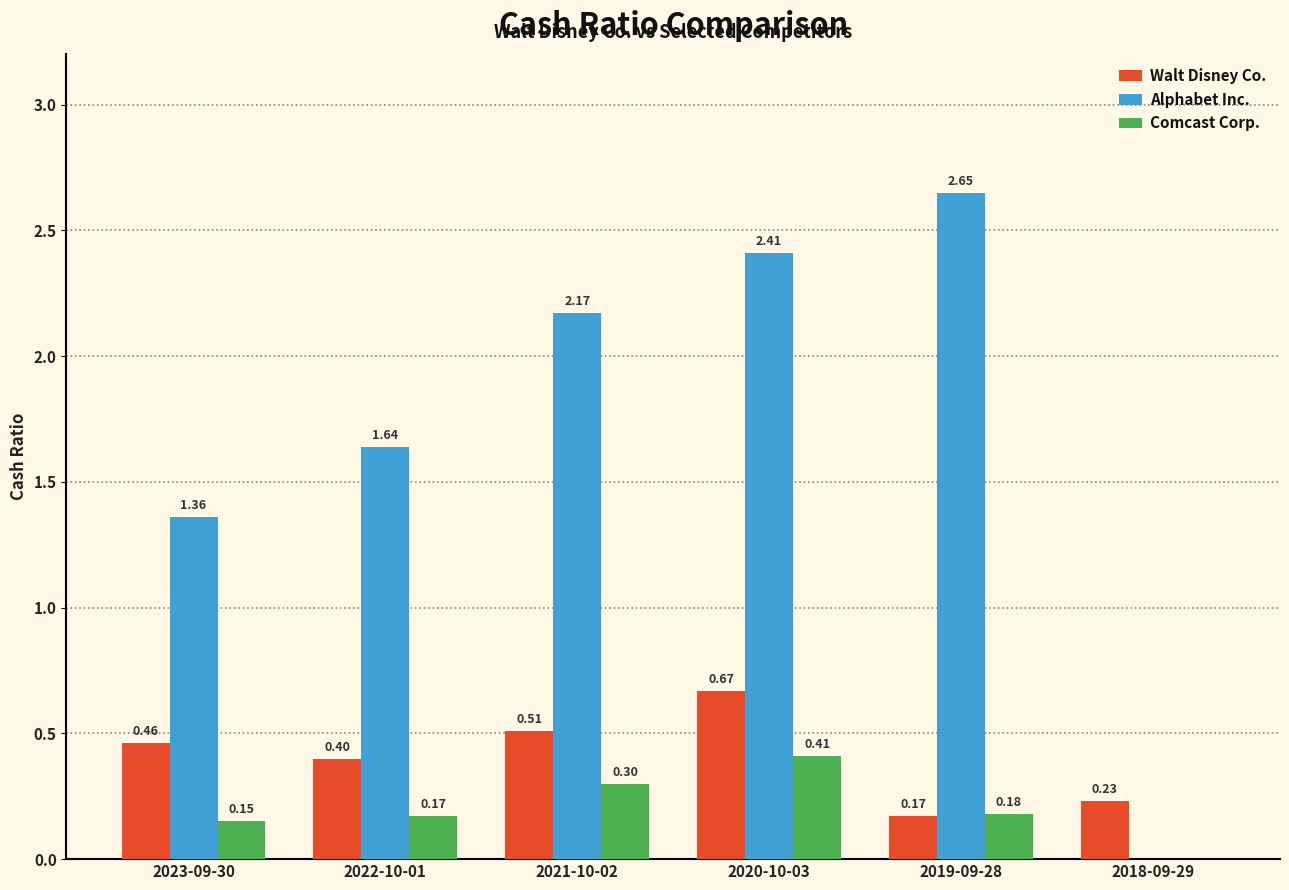

What are all the series names shown in the legend?

Walt Disney Co., Alphabet Inc., Comcast Corp.